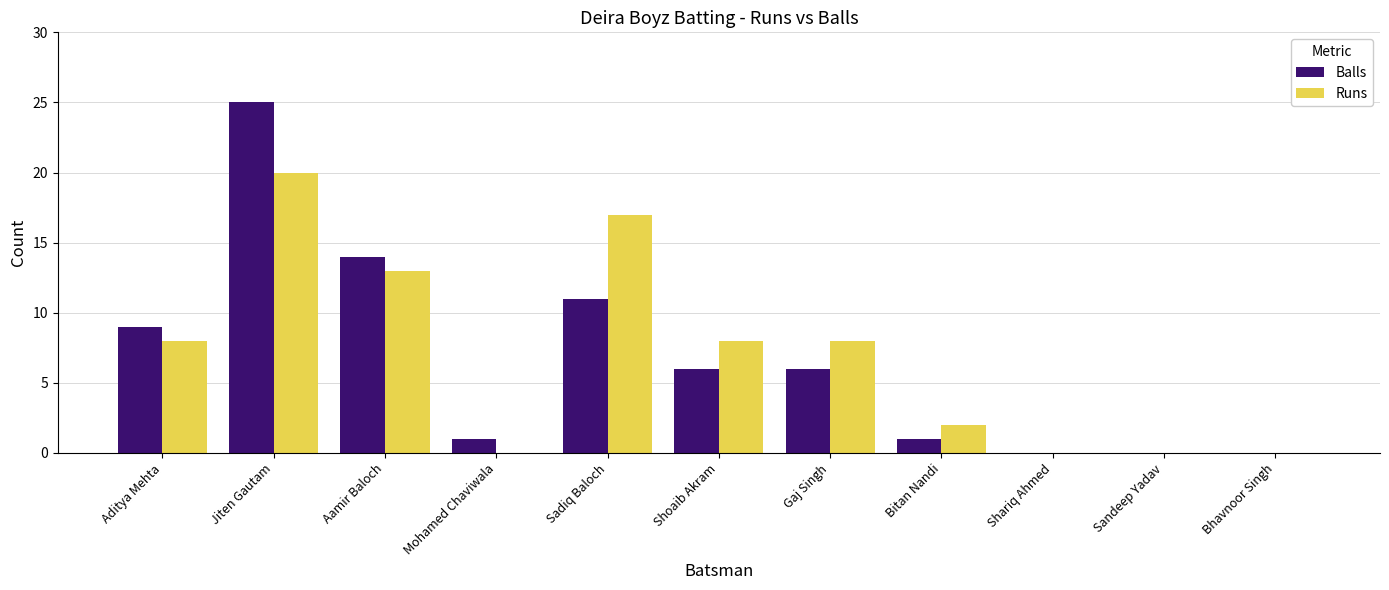

Which category has the highest value in the Balls series?

Jiten Gautam